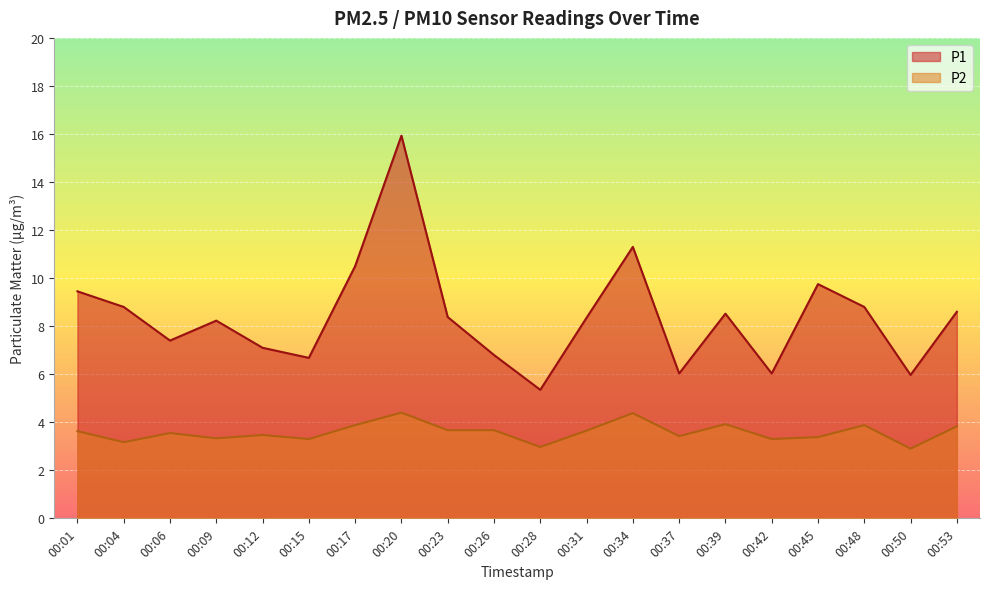

True or false: P1 and P2 cross at least once.

False